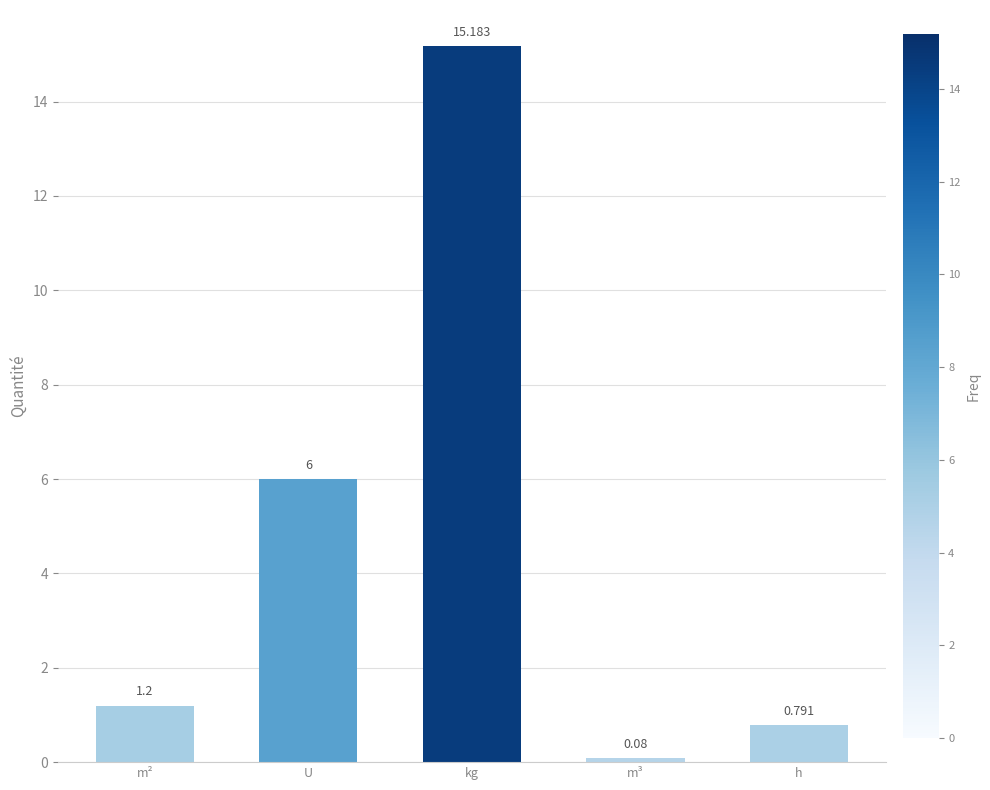

How many data points are above 1?

3